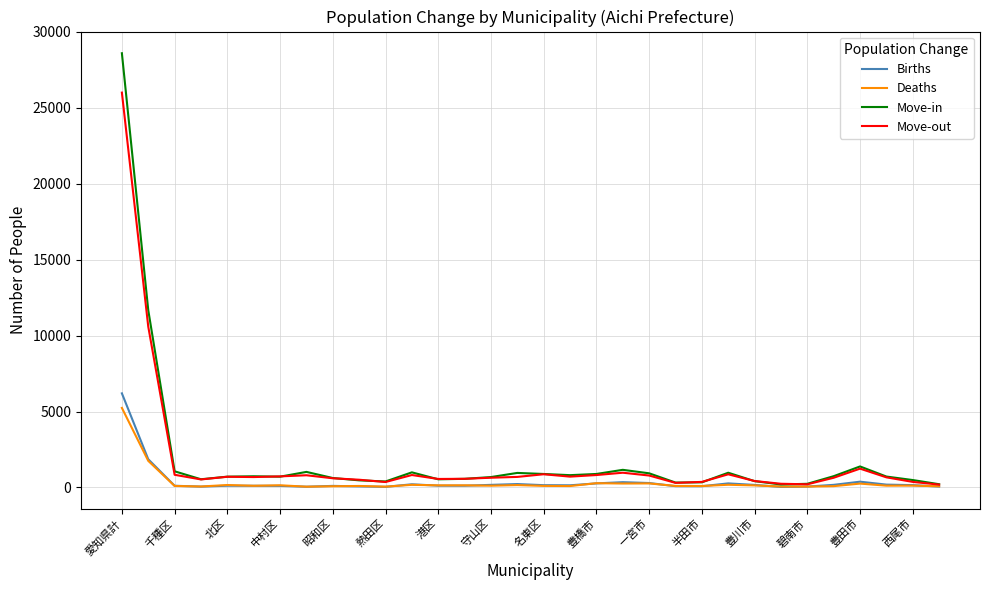

Which series has the widest spread of values?

Move-in